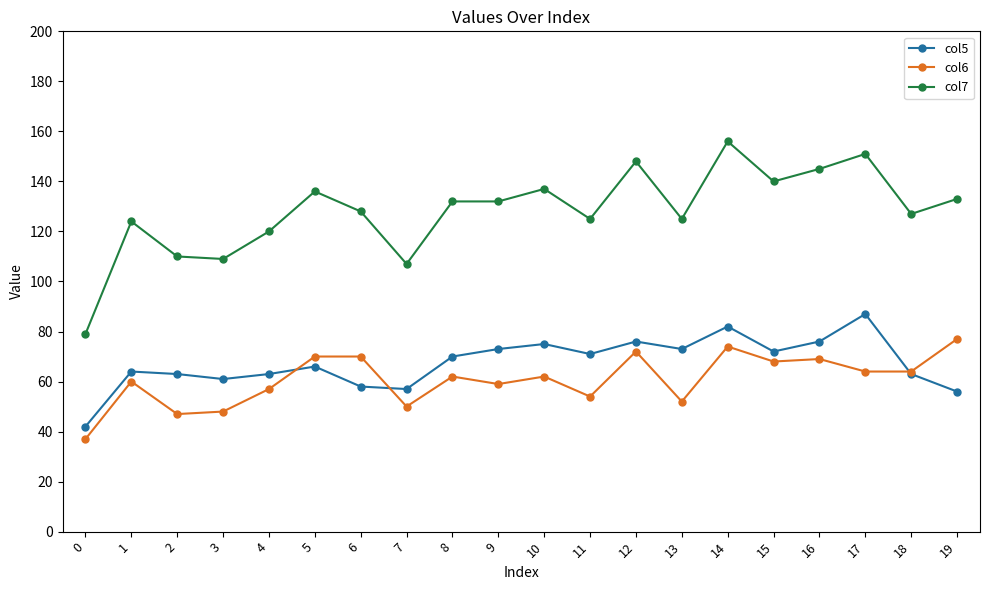

Count the number of data series in this chart.

3